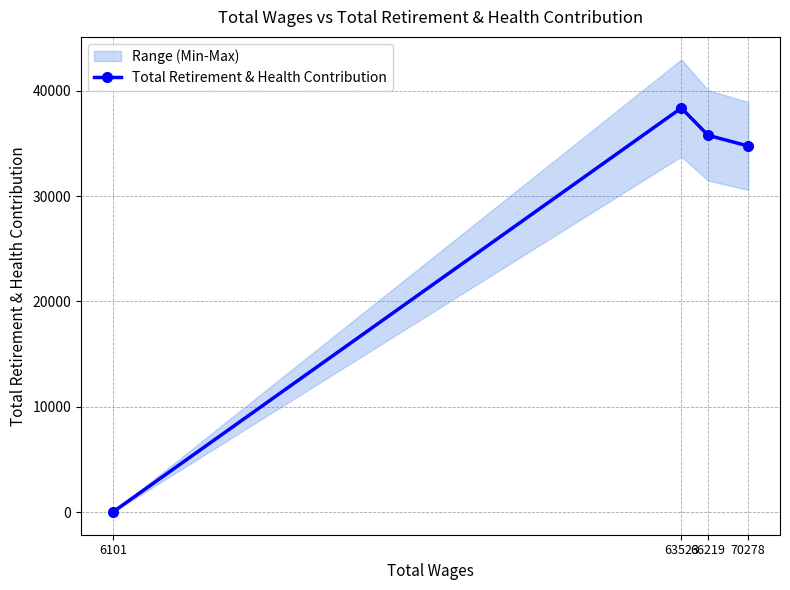

Rank the categories by value from lowest to highest.

6101, 70278, 66219, 63523